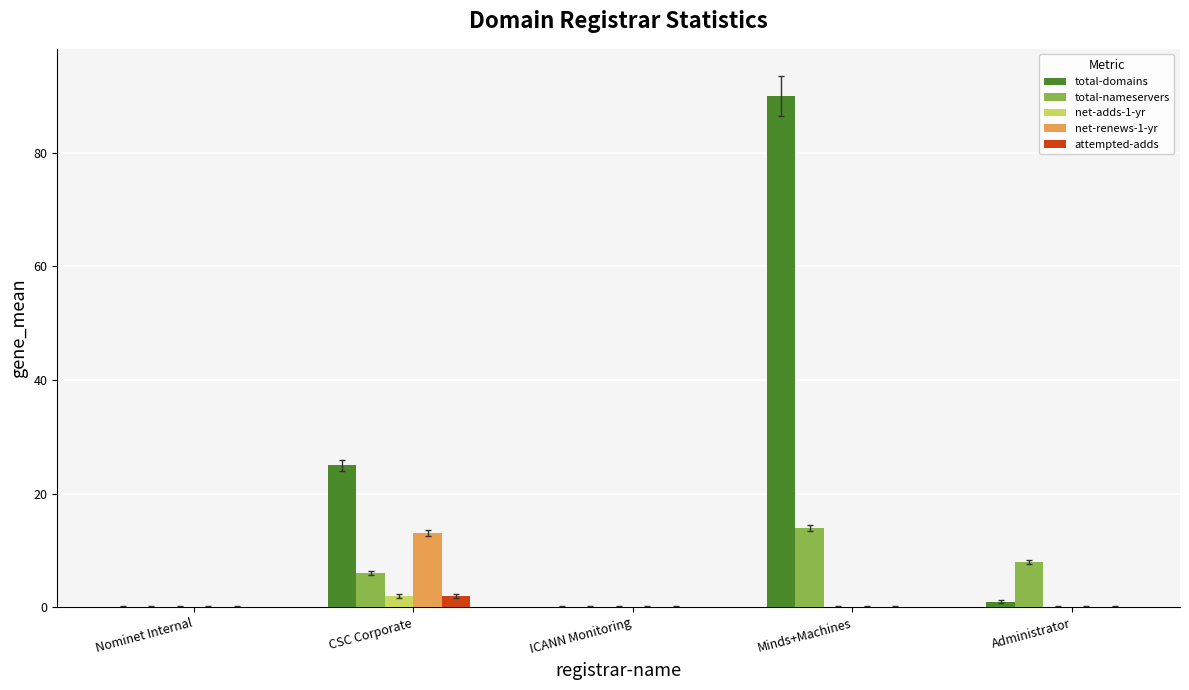

Which series changed the most between Nominet Internal and Minds+Machines?

total-domains